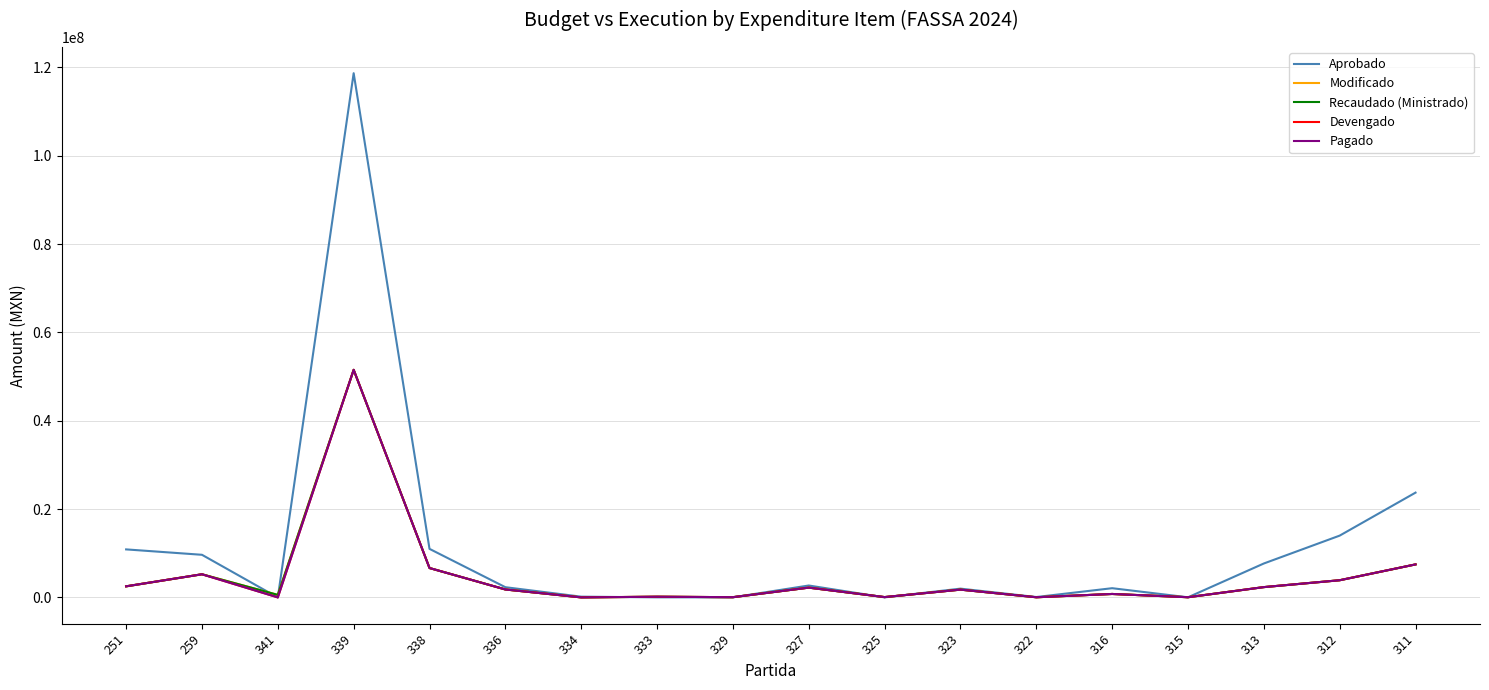

Reading left to right, list all the values displayed in this chart.

Aprobado: 10882281.0	9659832.0	0.0	118674332.0	11000000.0	2324838.0	180360.0	26599.0	30770.0	2707903.0	21197.0	1999999.0	100000.0	2097452.0	37333.0	7691069.0	14000001.0	23732182.0
Modificado: 2520339.8	5251421.7	583125.5	51527653.8	6663044.2	1811229.0	17684.5	168098.5	65123.6	2225611.6	85393.0	1773096.5	46400.0	791637.7	54737.2	2342737.0	3900399.9	7482201.0
Recaudado (Ministrado): 2520339.8	5251421.7	583125.5	51527653.8	6663044.2	1811229.0	17684.5	168098.5	65123.6	2225611.6	85393.0	1773096.5	46400.0	791637.7	54737.2	2342737.0	3900399.9	7482201.0
Devengado: 2520339.8	5251421.7	17741.0	51527653.8	6663044.2	1811229.0	17684.5	168098.5	65123.6	2225611.6	85393.0	1773096.5	46400.0	791637.7	54737.2	2342737.0	3900399.9	7482201.0
Pagado: 2520339.8	5251421.7	17741.0	51527653.8	6663044.2	1811229.0	17684.5	168098.5	65123.6	2225611.6	85393.0	1773096.5	46400.0	791637.7	54737.2	2342737.0	3900399.9	7482201.0